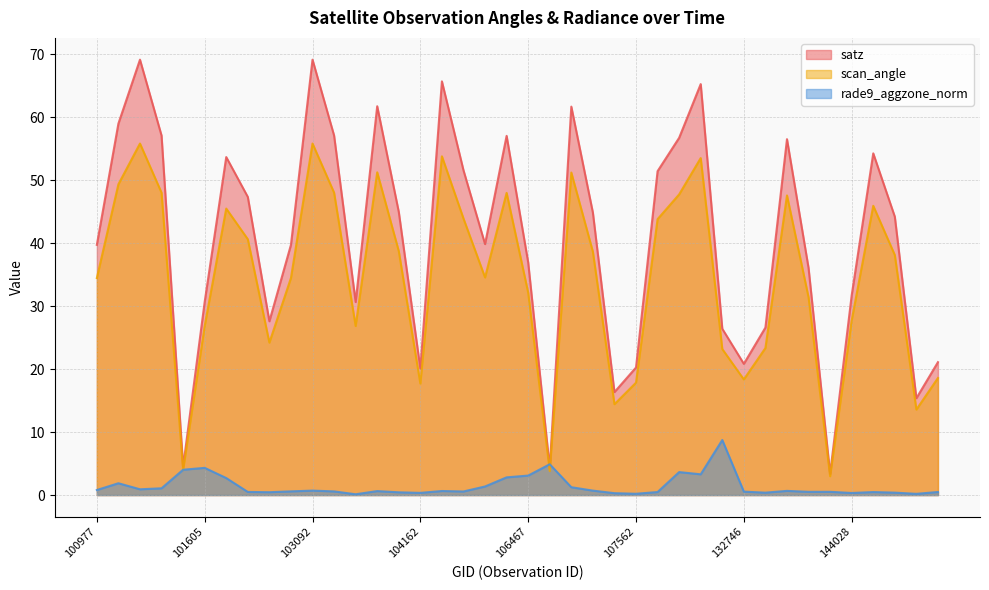

Read the rade9_aggzone_norm value at 144028.

0.3